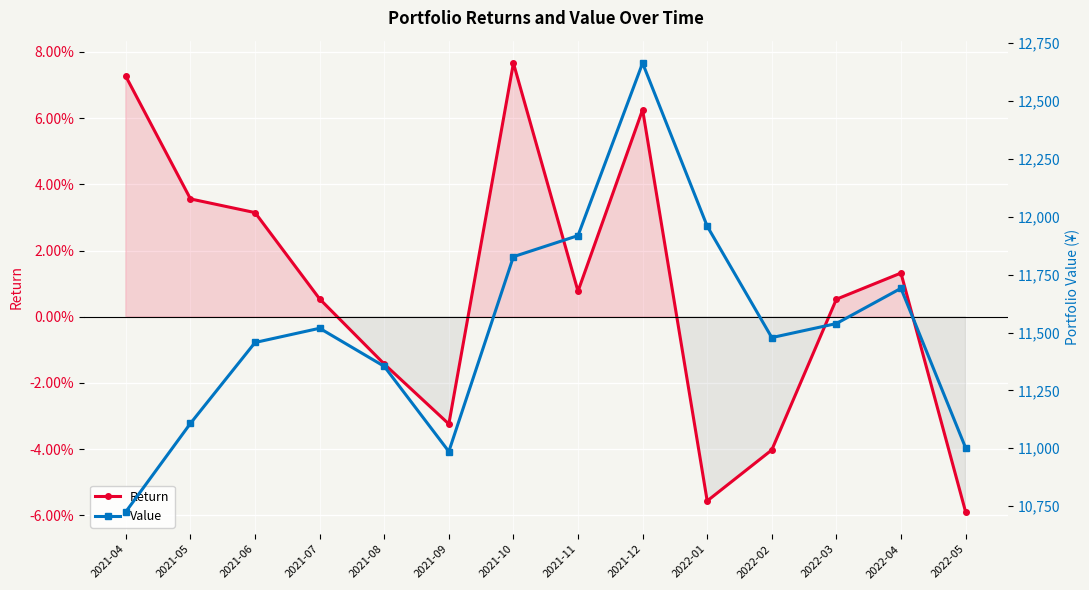

Rank the series by their average value, from lowest to highest.

Return, Value